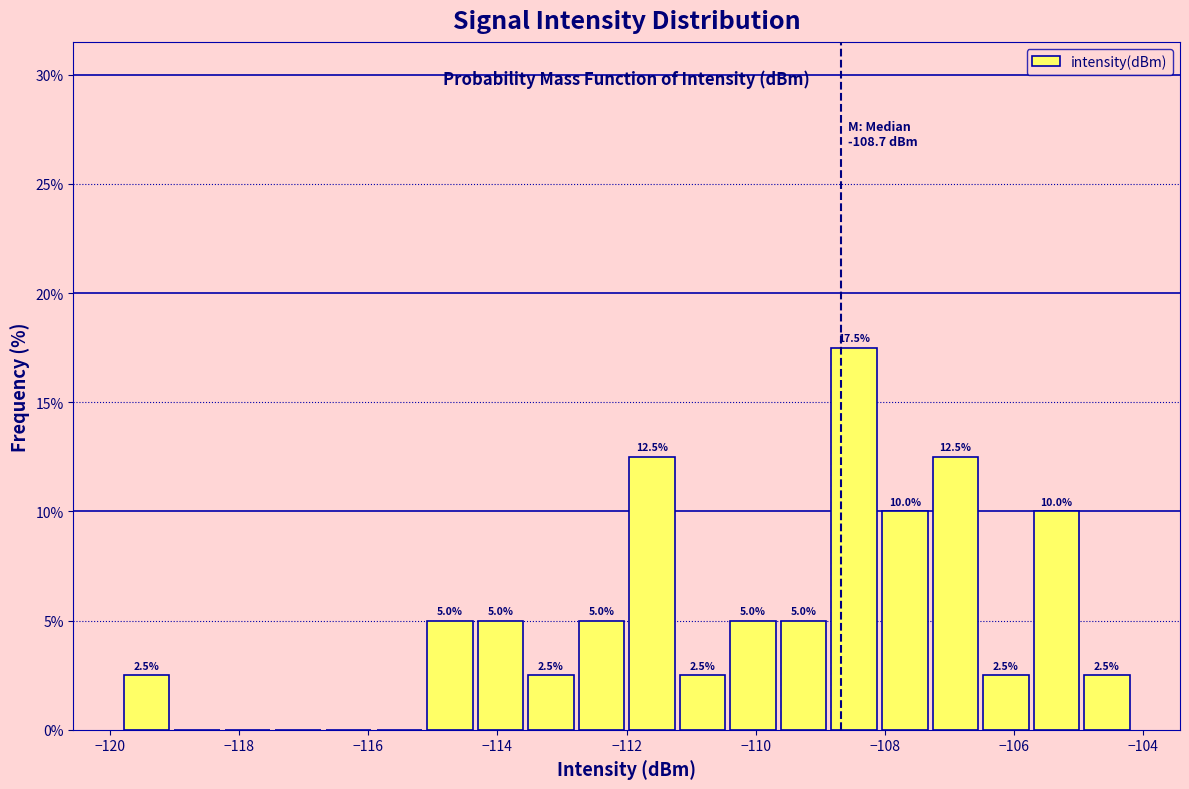

Read against the x-axis, roughly where is the centre of the tallest bar?

-108.4